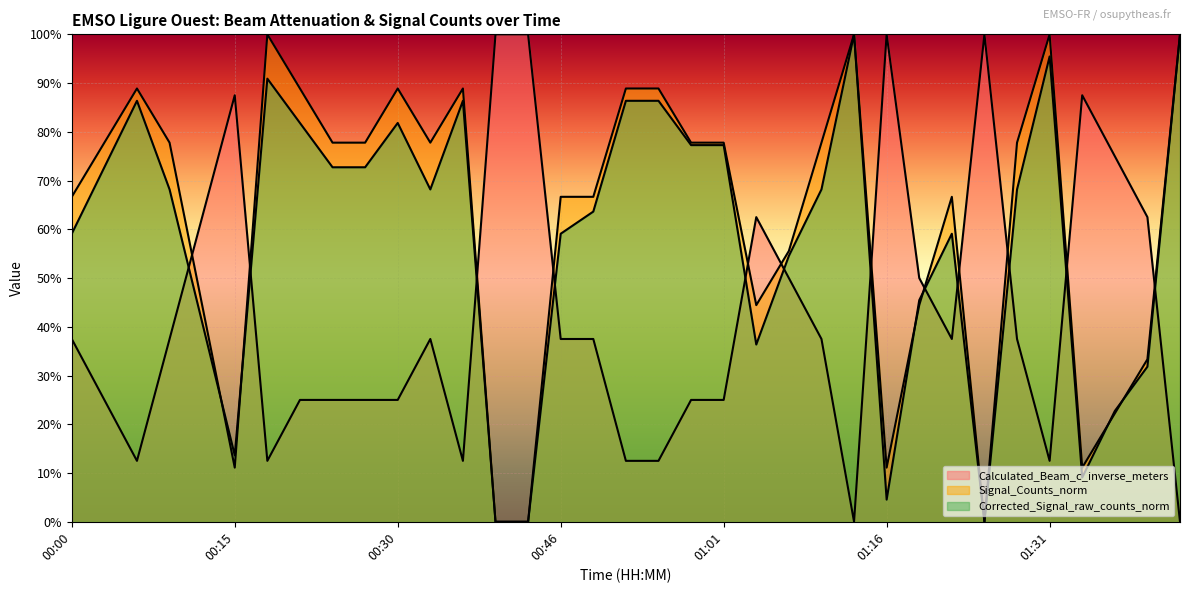

How many intersections are there between Calculated_Beam_c_inverse_meters and Corrected_Signal_raw_counts_norm?

12